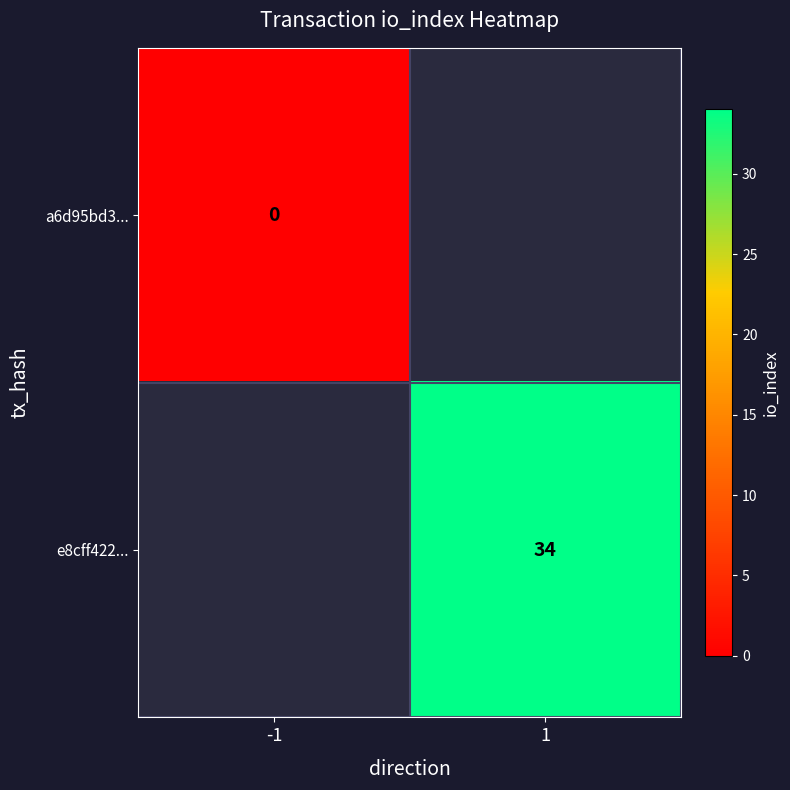

At how many categories does at least one series exceed 25?

1